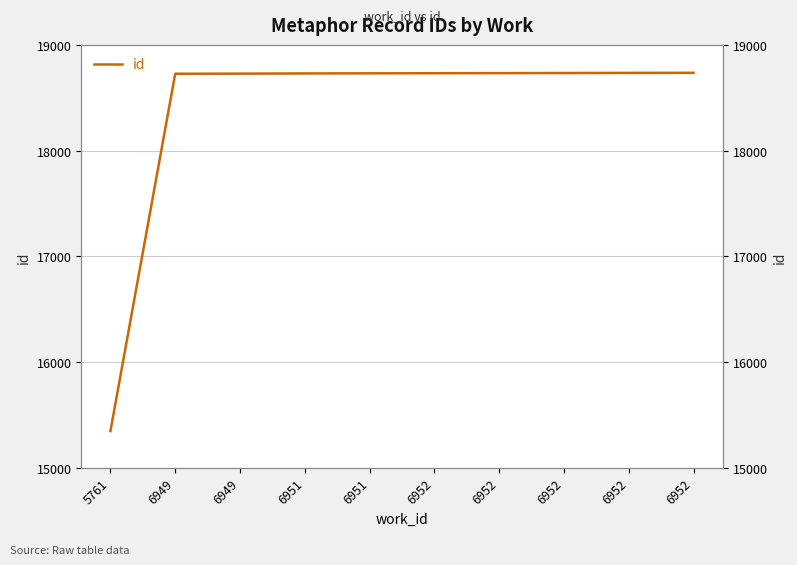

What is the value of the 1st point from the left?

15348